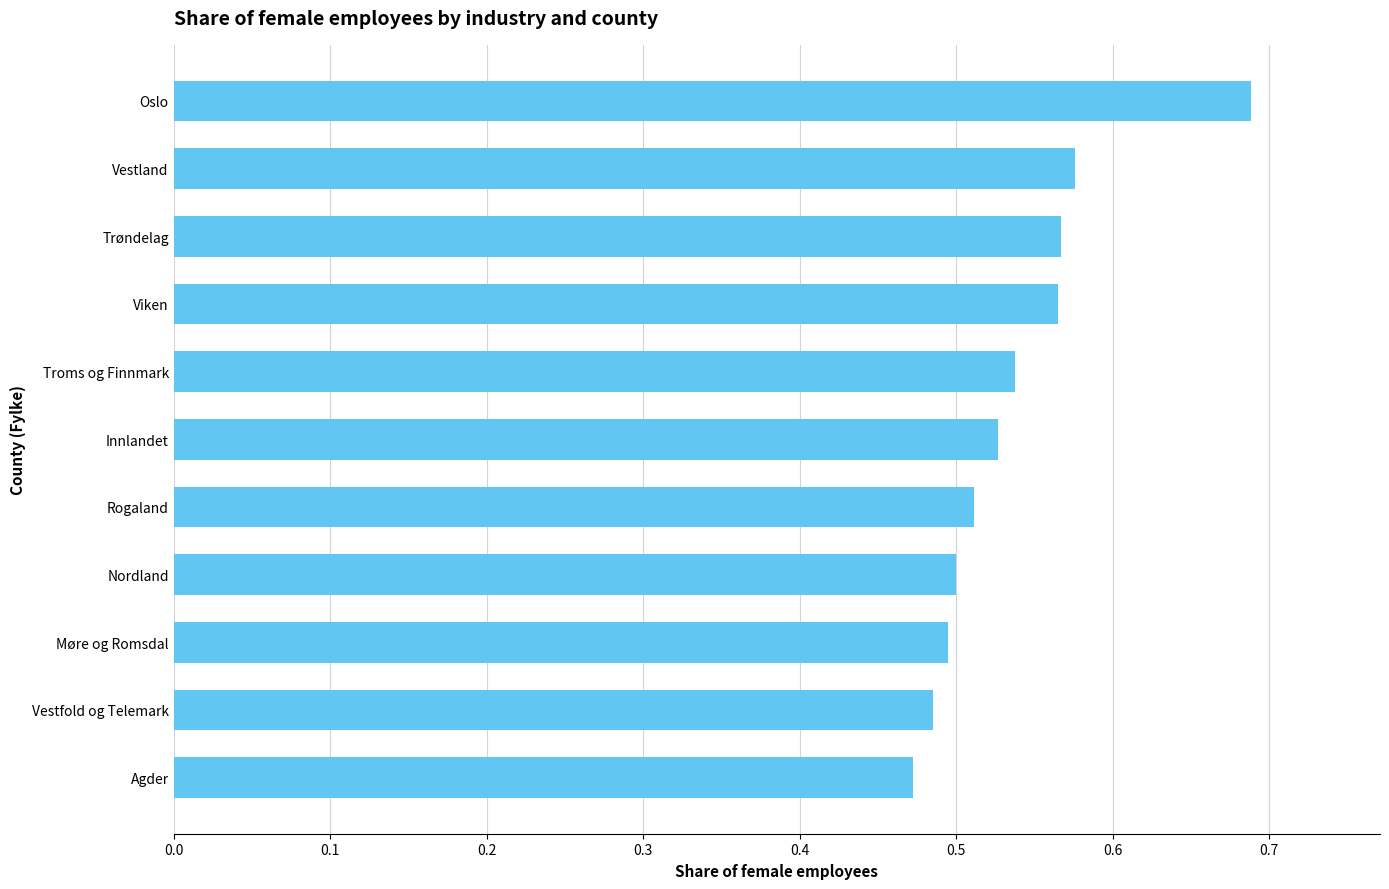

Which has a higher value, Vestland or Nordland?

Vestland